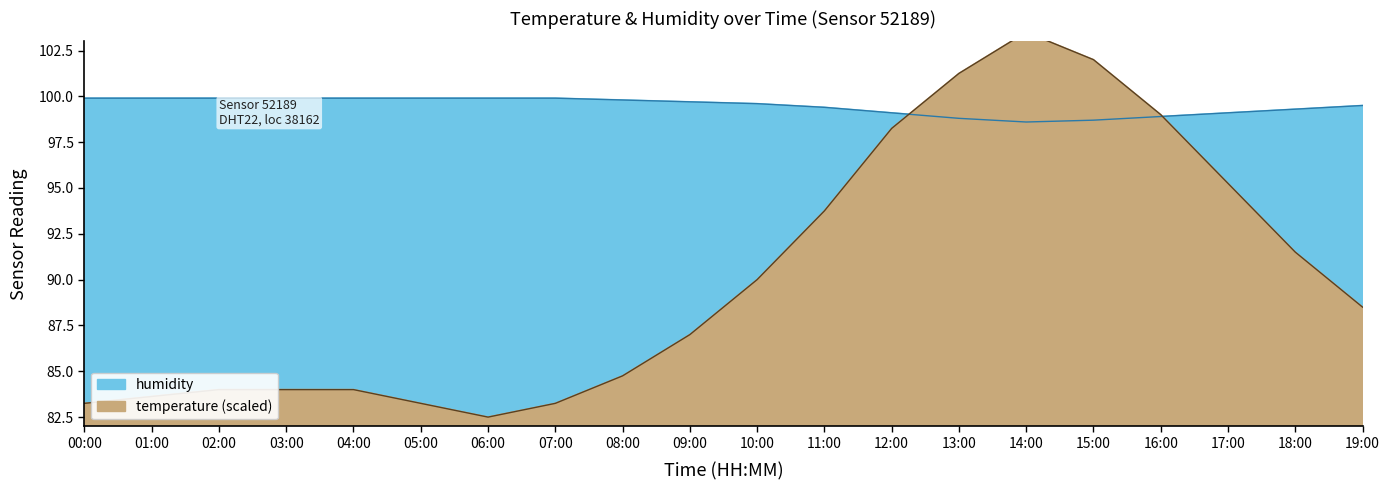

Where is the first local minimum for temperature?

06:00